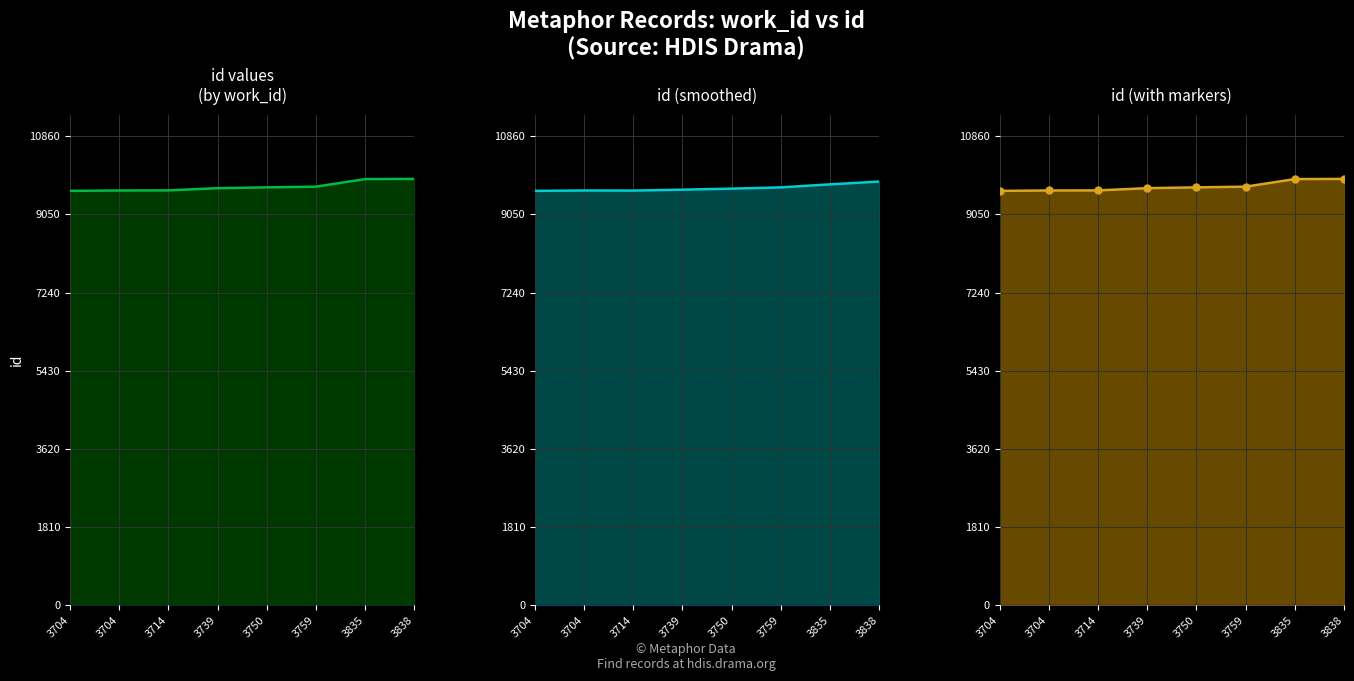

List the labels in order of id value, largest first.

3838, 3835, 3759, 3750, 3739, 3714, 3704, 3704